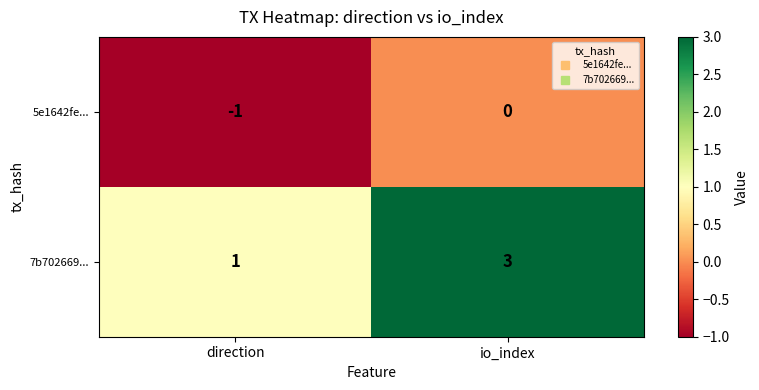

True or false: 7b702669... has a value of 4 at io_index.

False